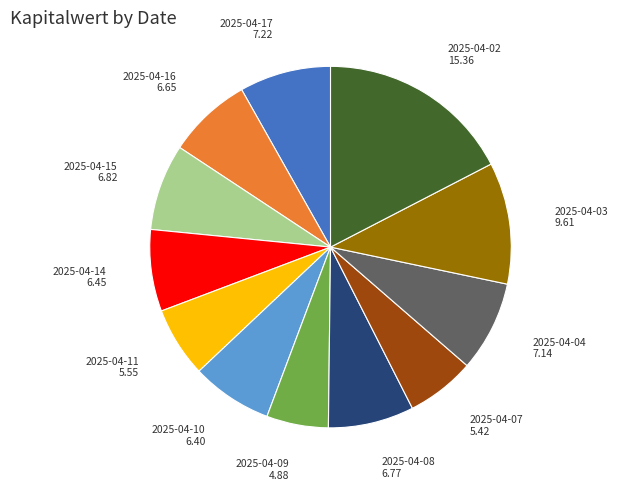

Combined, do 2025-04-04 and 2025-04-11 account for over 50%?

No